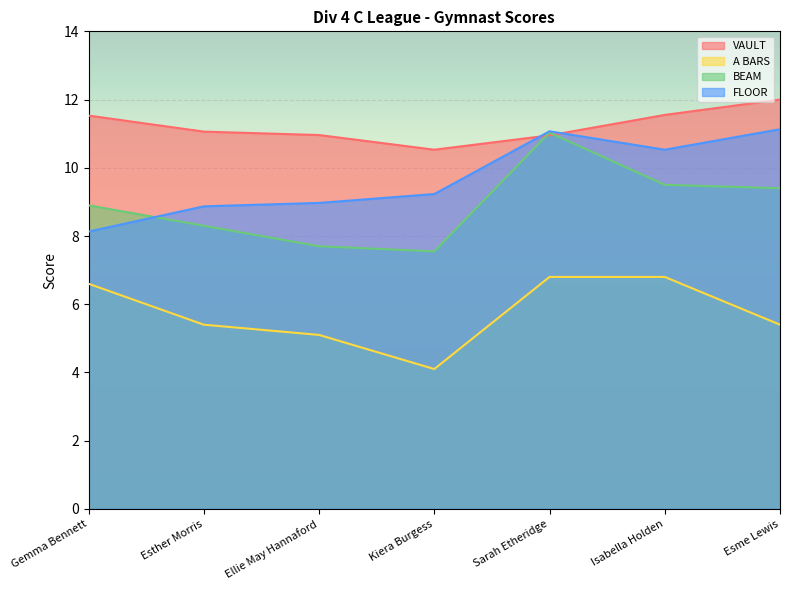

At which category does the chart reach its minimum across all series?

Kiera Burgess